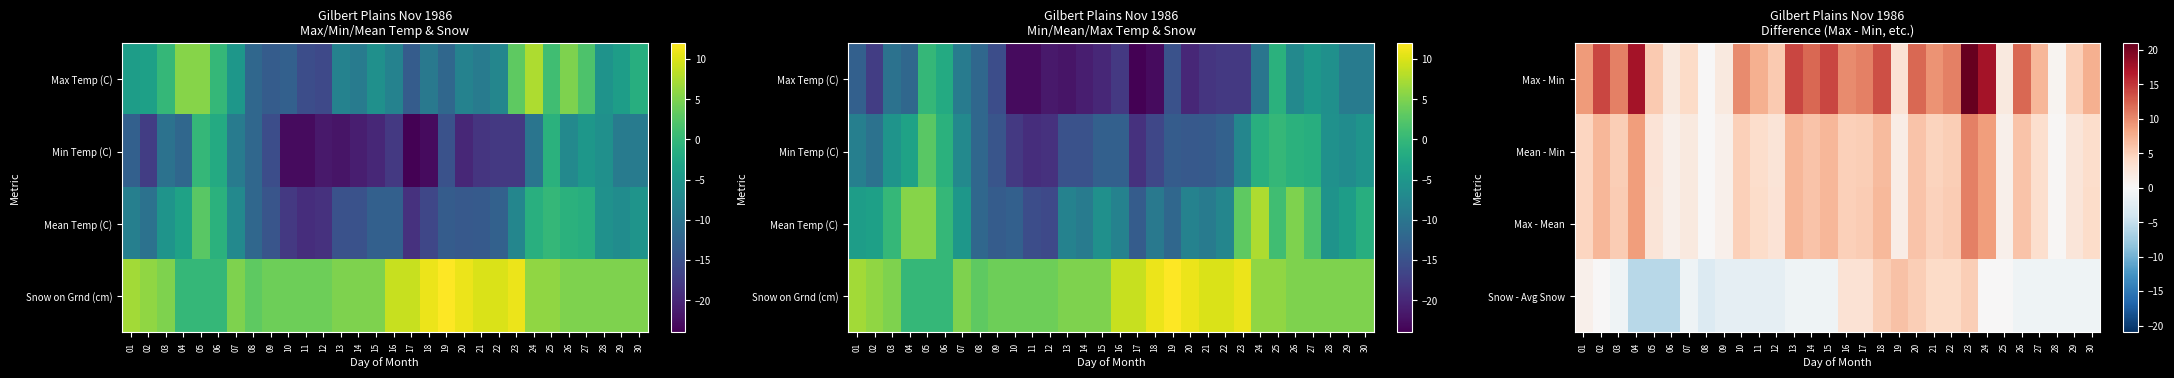

What is the difference between the maximum and minimum values in the Mean - Min series?

10.5